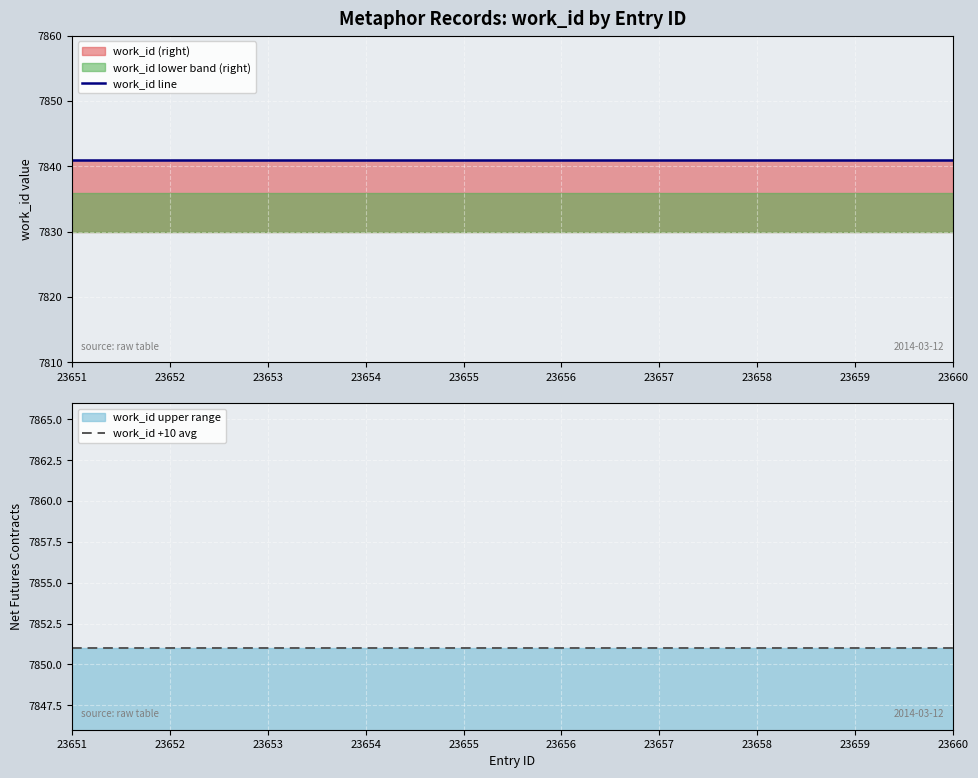

At which label is work_id +10 avg closest to 7851?

23651